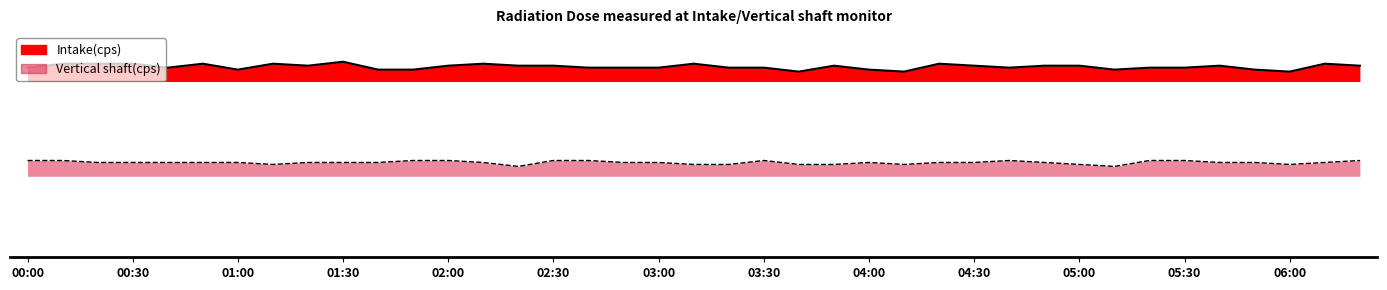

Between 04:30 and 04:50, which series saw the biggest shift?

Intake(cps)